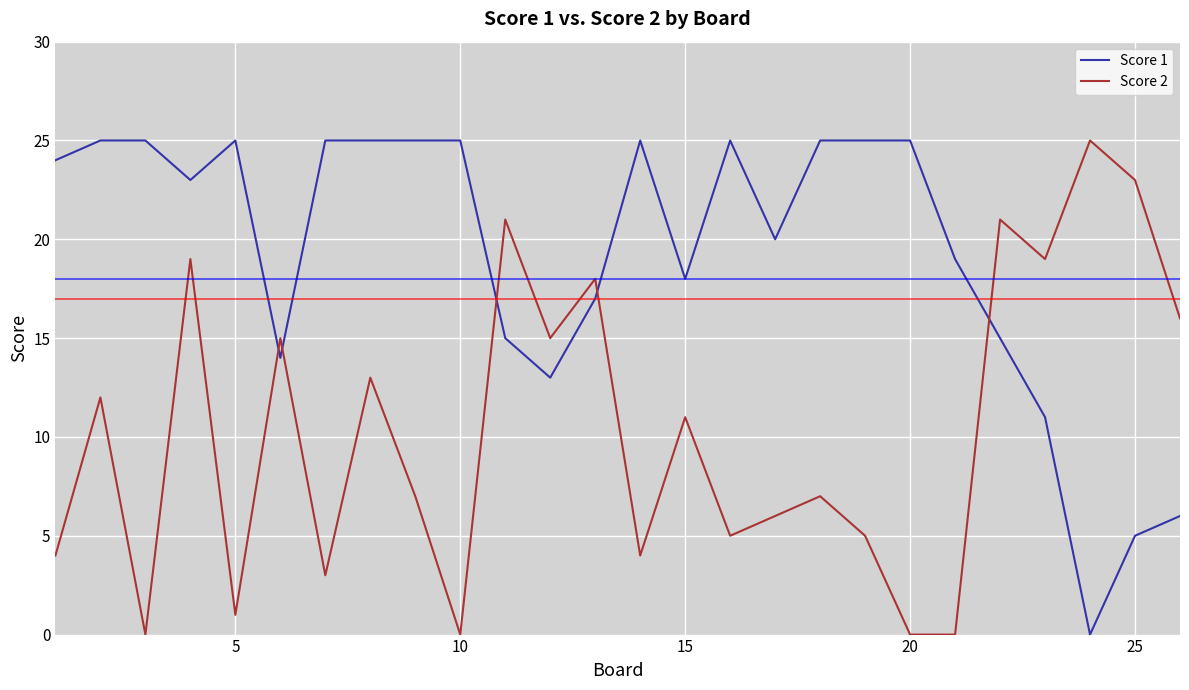

Which series has the largest total across all categories?

Score 1